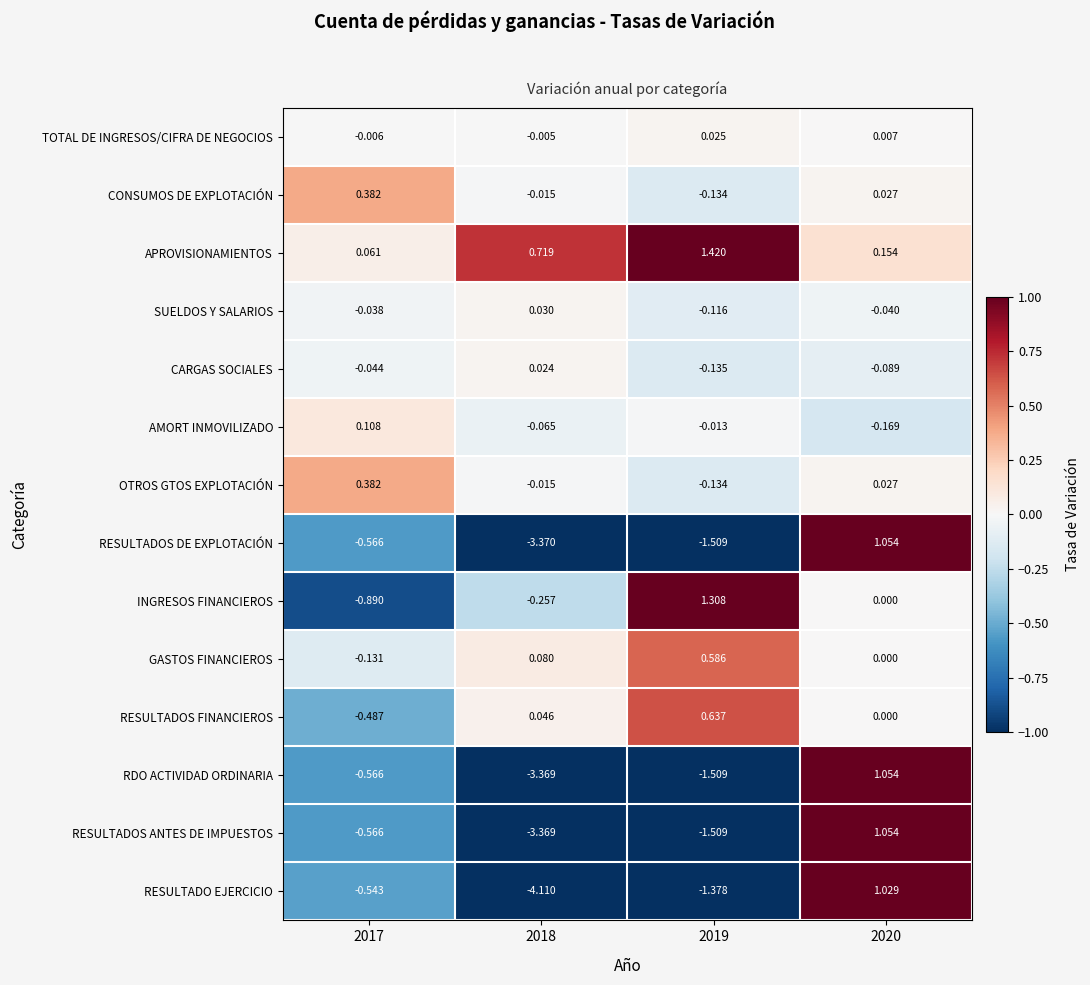

How many data points does each series have?

4